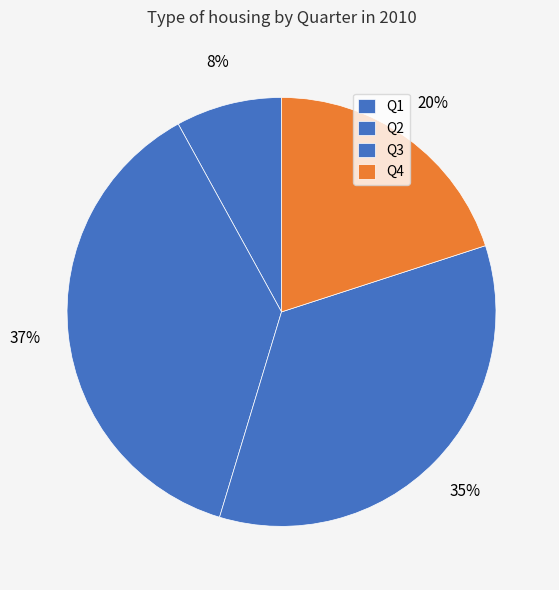

How many segments does this pie chart have?

4